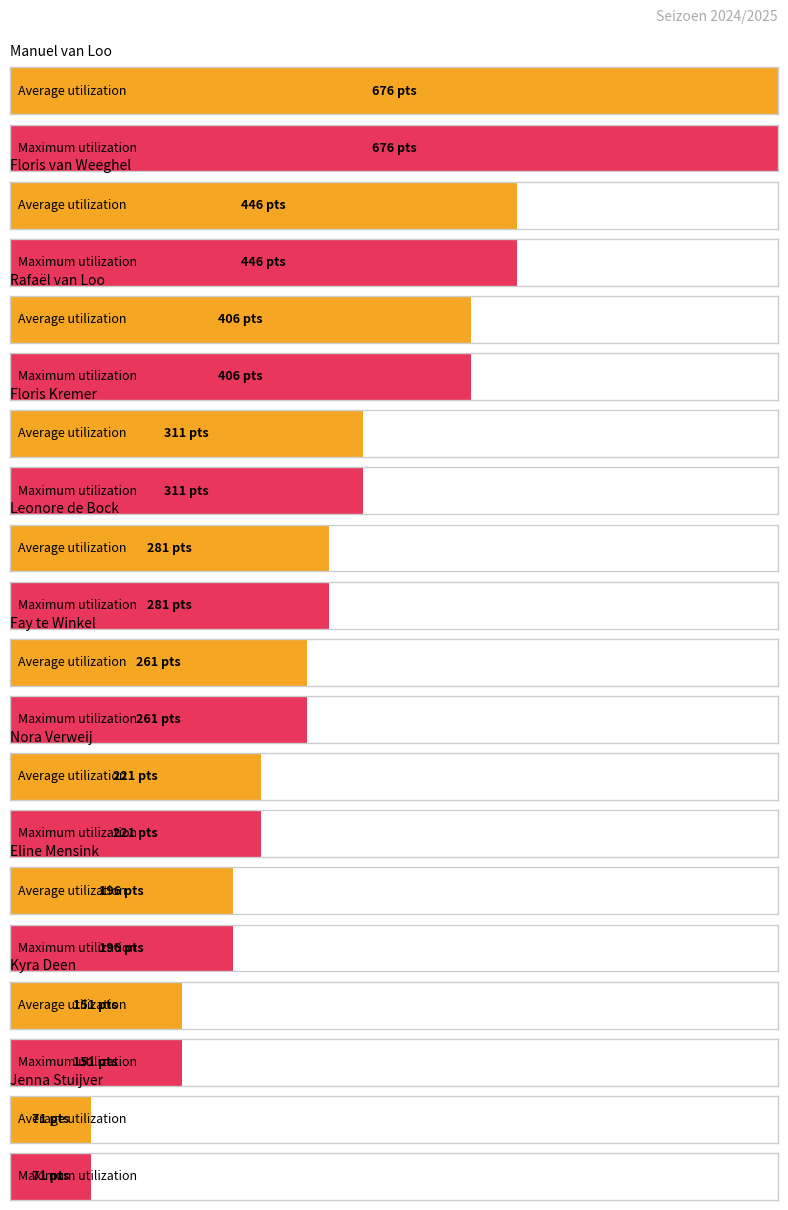

Read the Average utilization value at Jenna Stuijver.

71